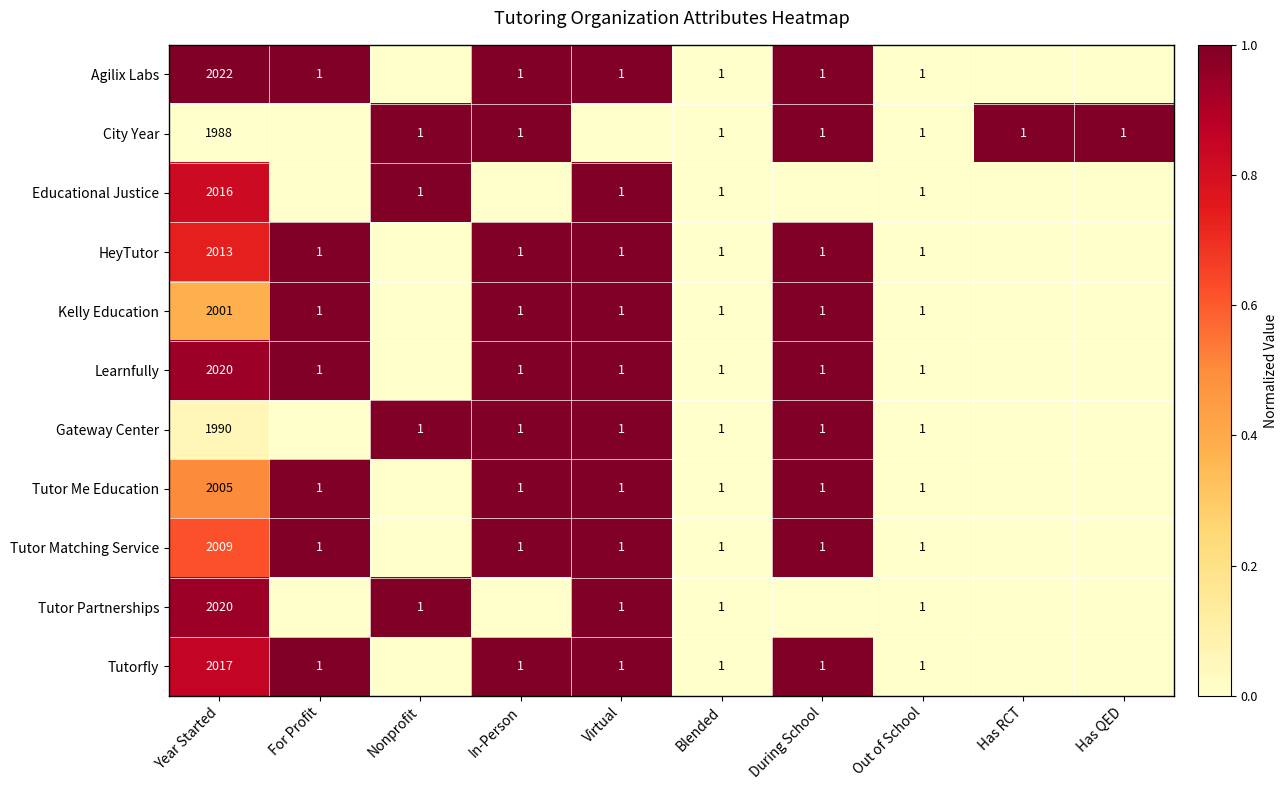

Is the value of Tutor Me Education at Year Started greater than the value of Learnfully at Virtual?

Yes